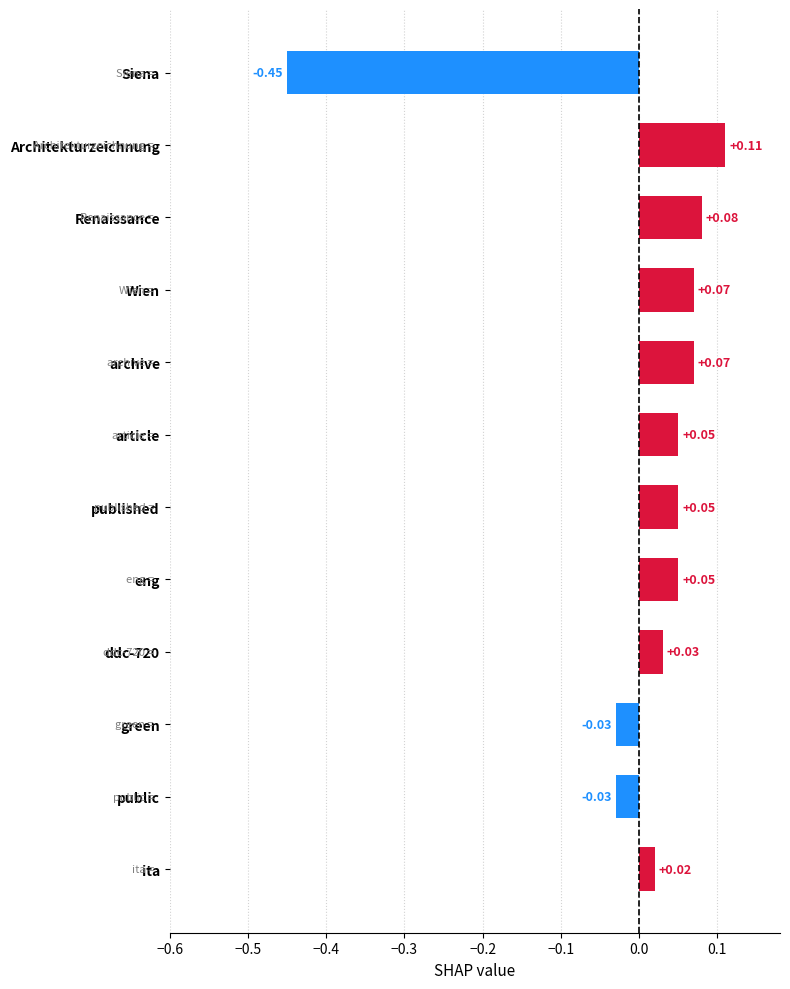

What is the change in value from eng to Architekturzeichnung?

+0.1